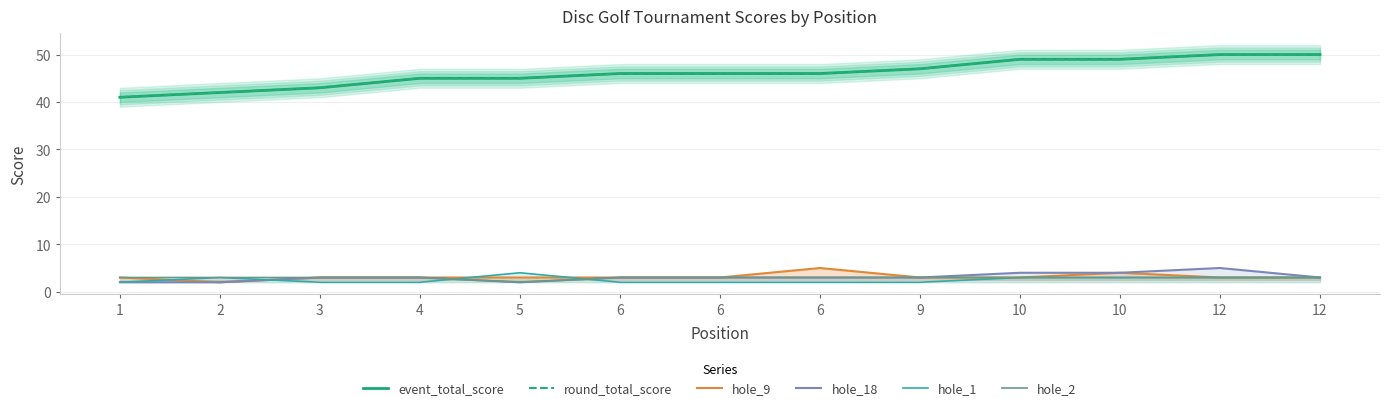

How many values in the round_total_score series are below 46?

5